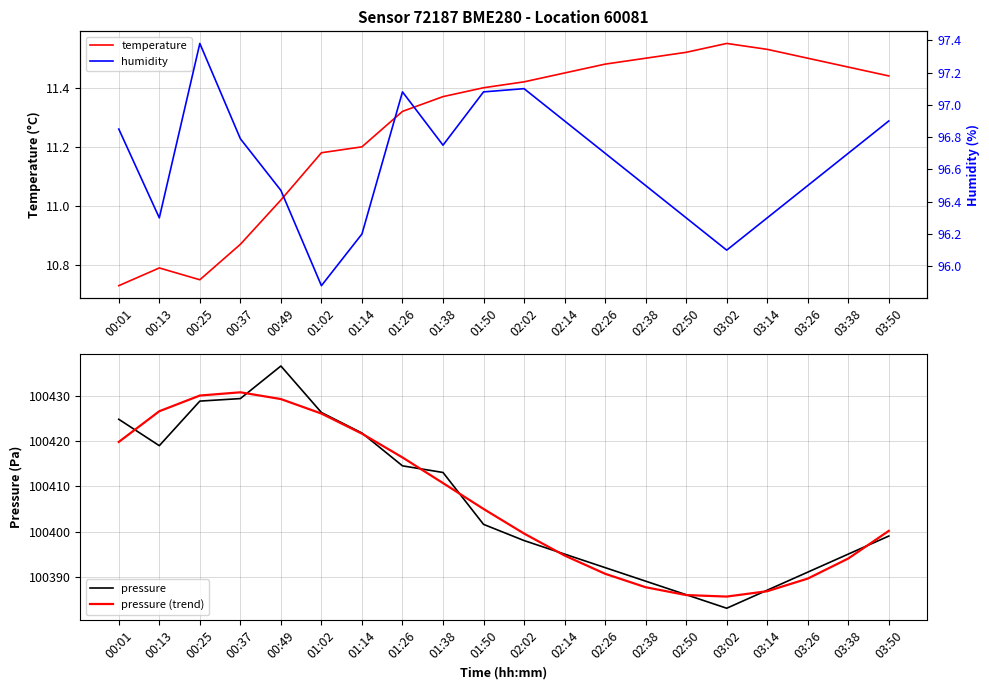

How many lines are shown in the chart?

4